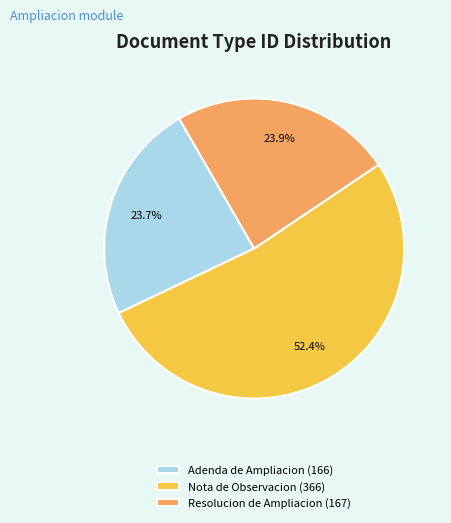

Which category has the biggest portion of the pie?

Nota de Observacion